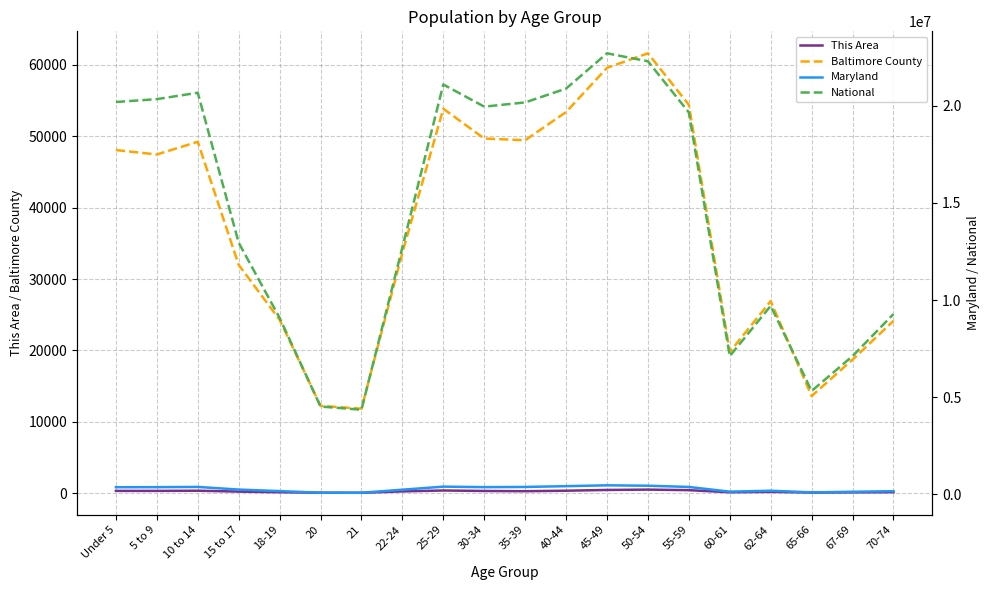

Between 25-29 and 21, which is larger?

25-29